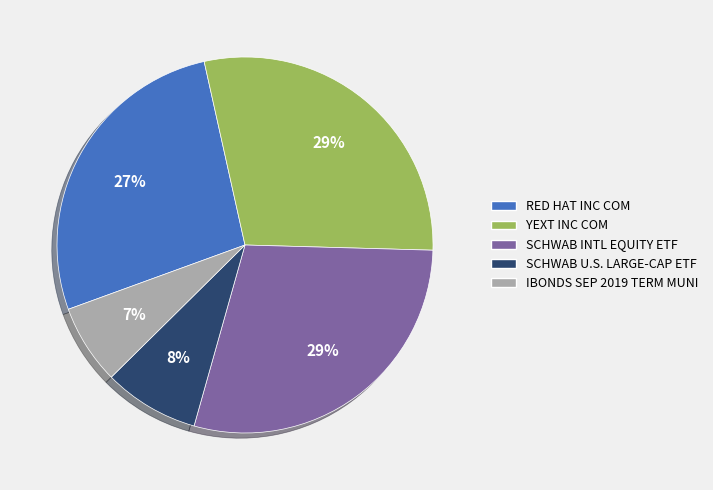

Does any single category account for the majority?

No